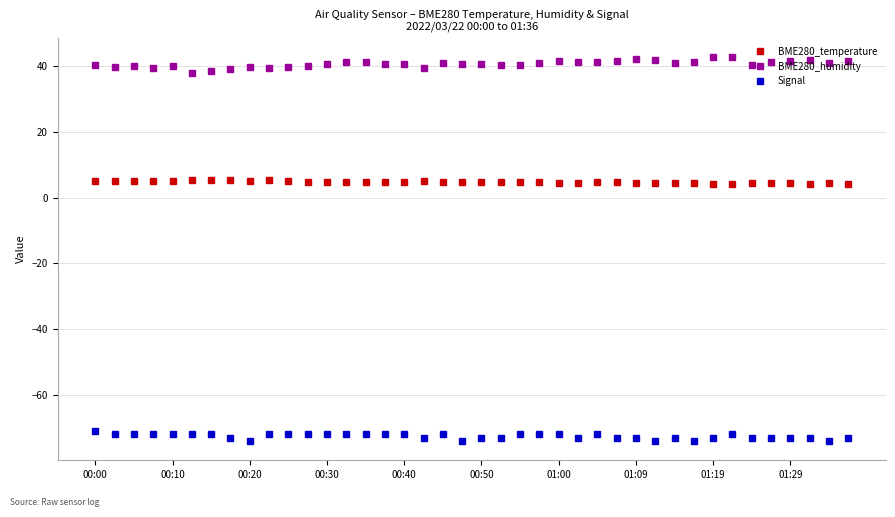

What is the minimum value for Signal?

-74.0